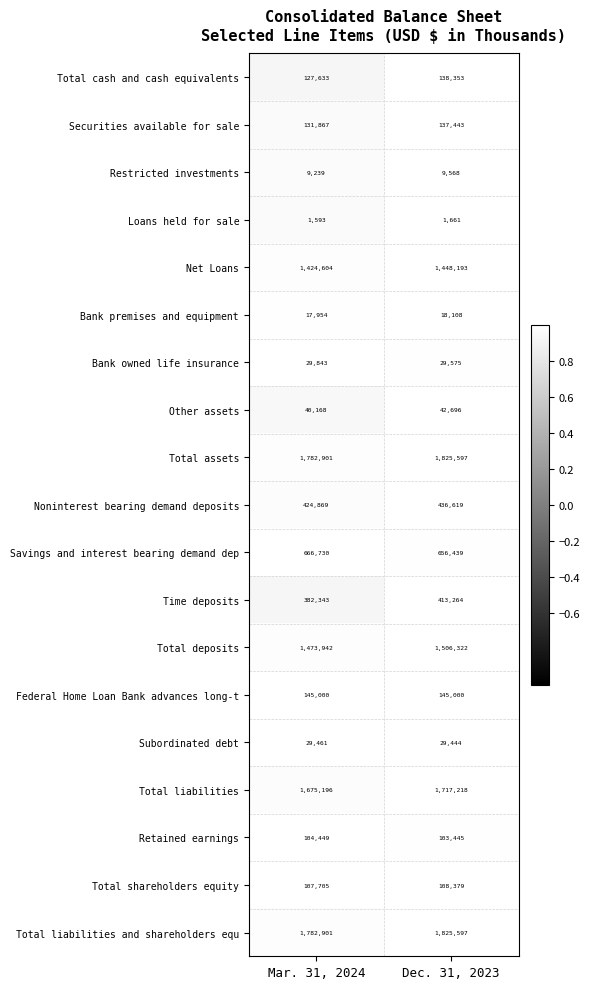

List the labels in order of Bank premises and equipment value, largest first.

Dec. 31, 2023, Mar. 31, 2024